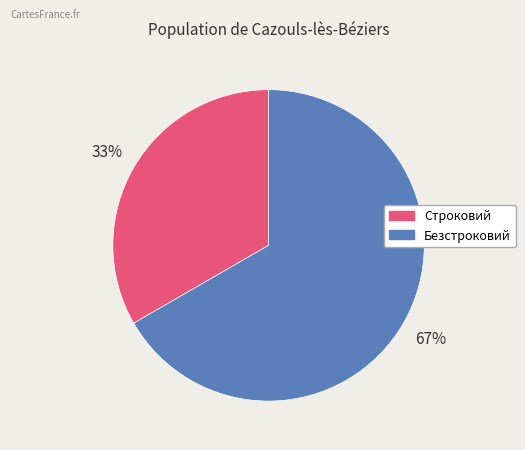

Does any single category account for the majority?

Yes